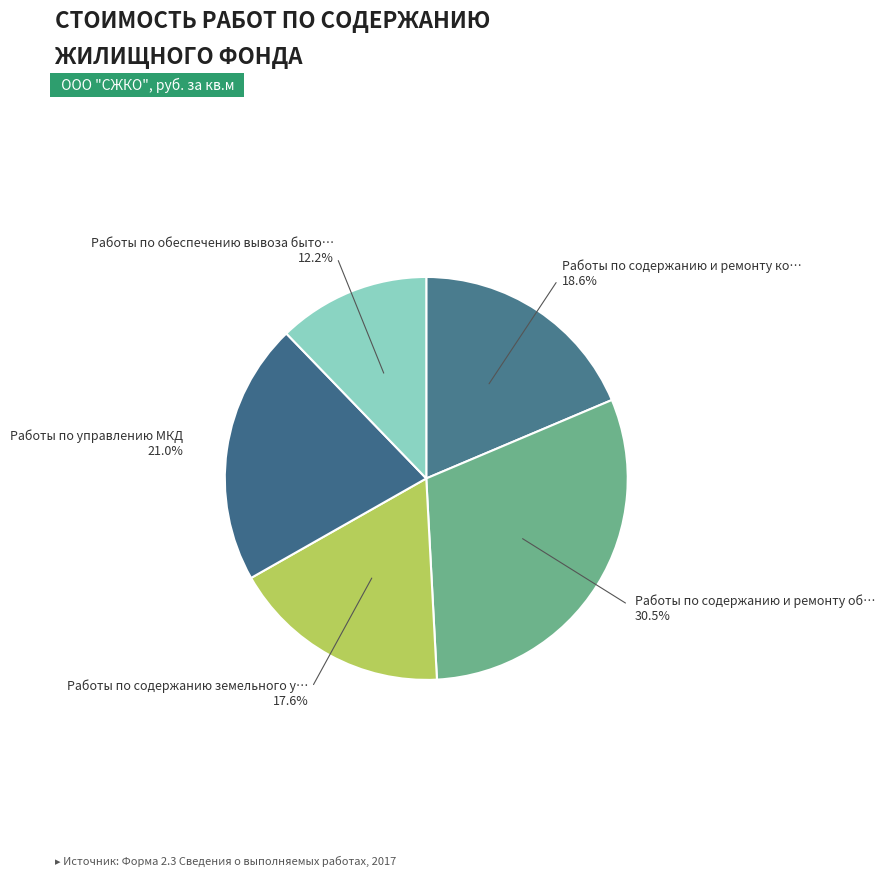

Count the number of slices in the pie.

5